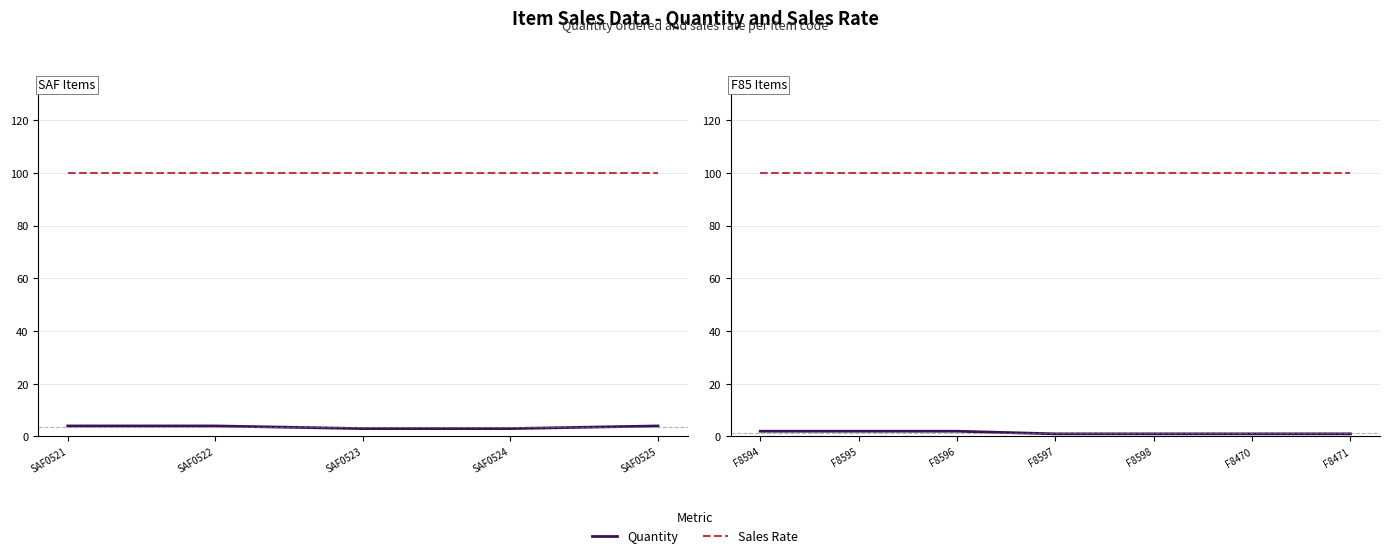

True or false: Sales Rate has more than 2 interior local peaks.

False